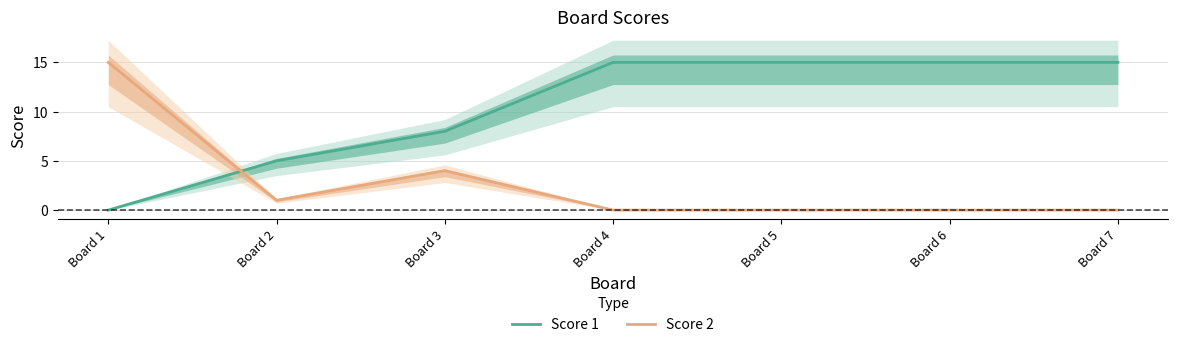

At how many categories does at least one series exceed 2?

7